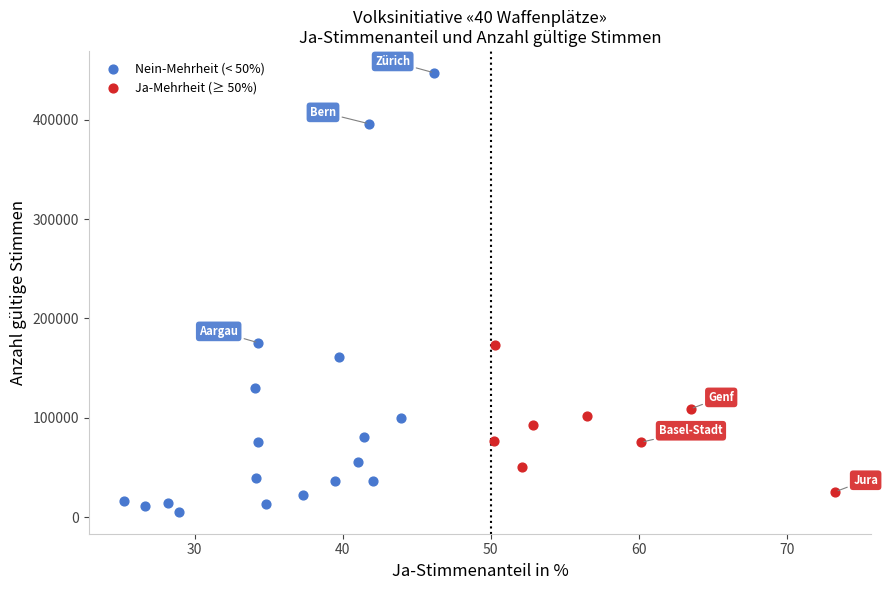

Which series contains the lowest Y value?

Nein-Mehrheit (< 50%)